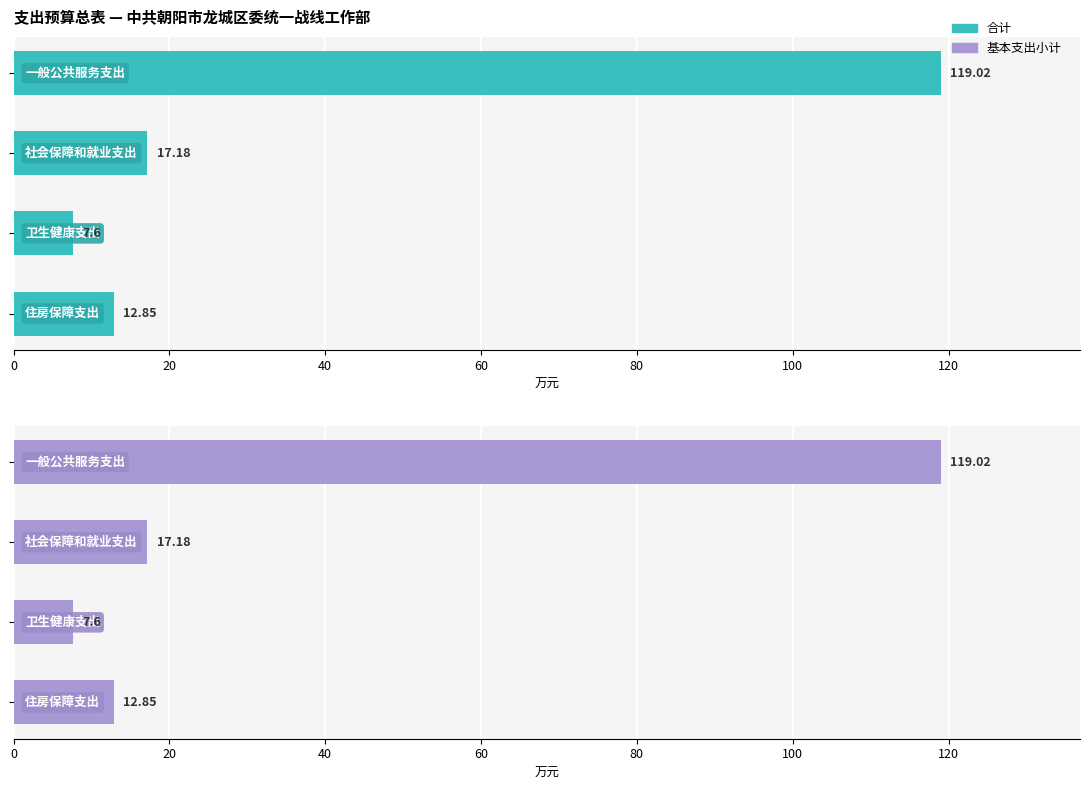

Between 0 and 40, which series saw the biggest shift?

合计